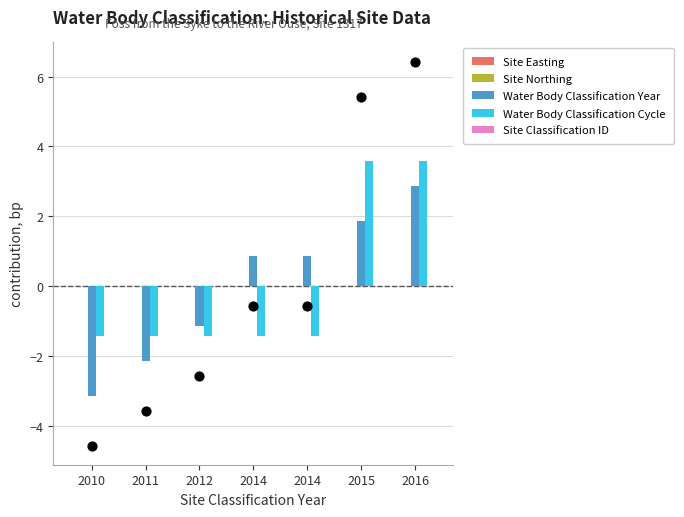

Which series reaches the minimum Y coordinate?

Water Body Classification Year